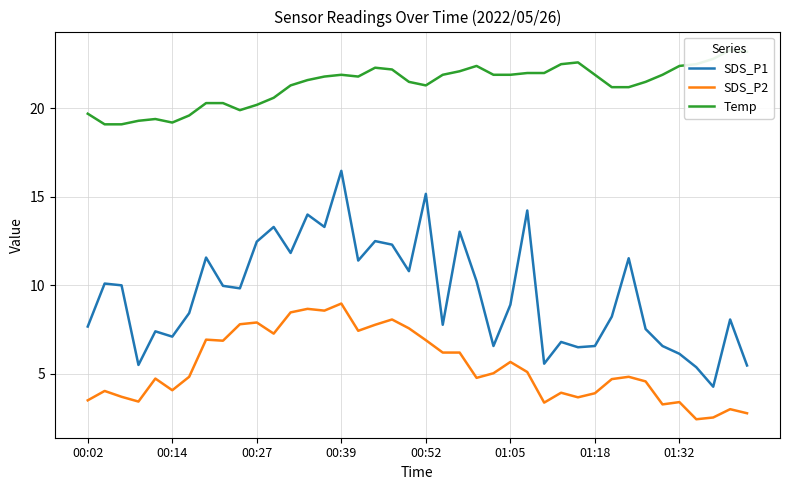

True or false: SDS_P1 and SDS_P2 intersect in this chart.

False